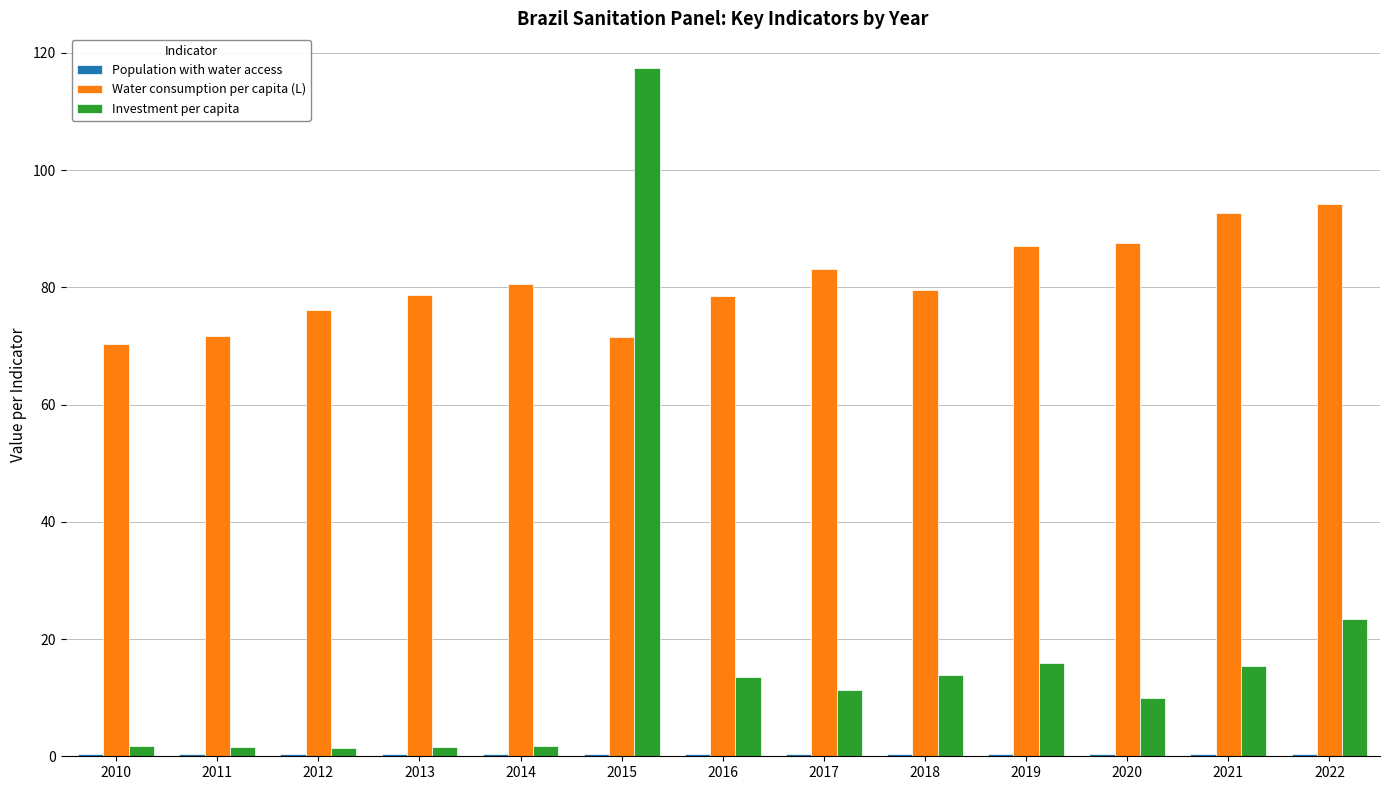

What is the highest value of the Investment per capita series?

117.5